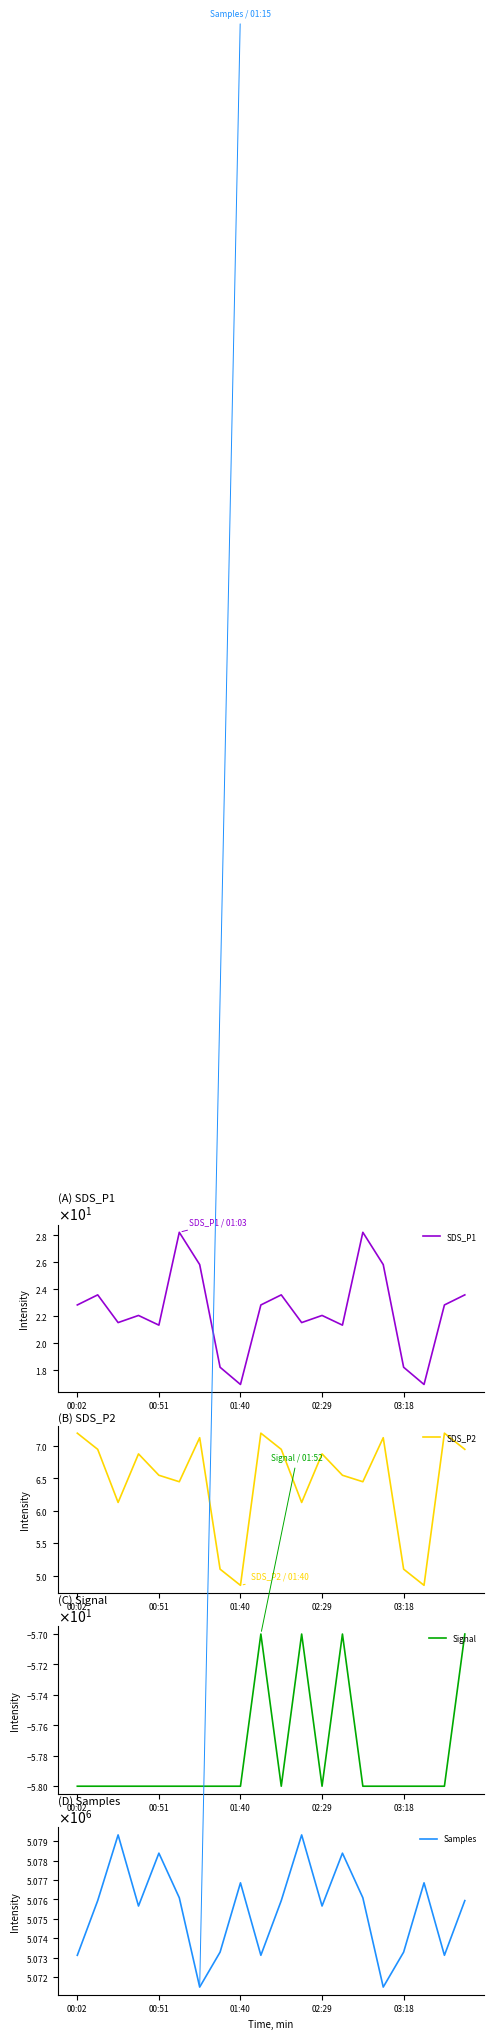

True or false: Samples has a value of 5076088.0 at 5.

True